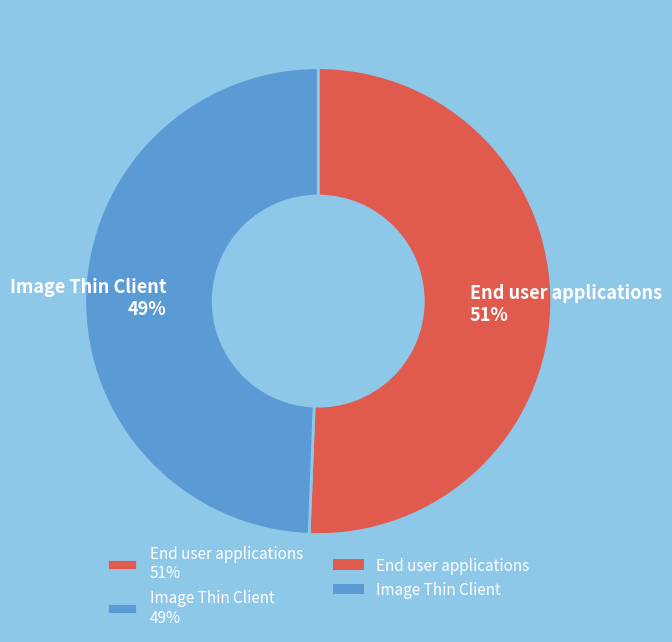

Which has a higher value, End user applications or Image Thin Client?

End user applications